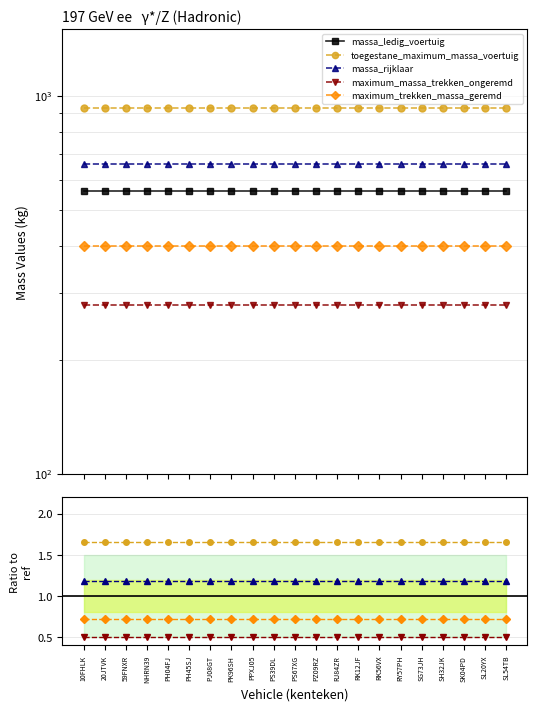

At which label is maximum_trekken_massa_geremd closest to 0?

10FHLK